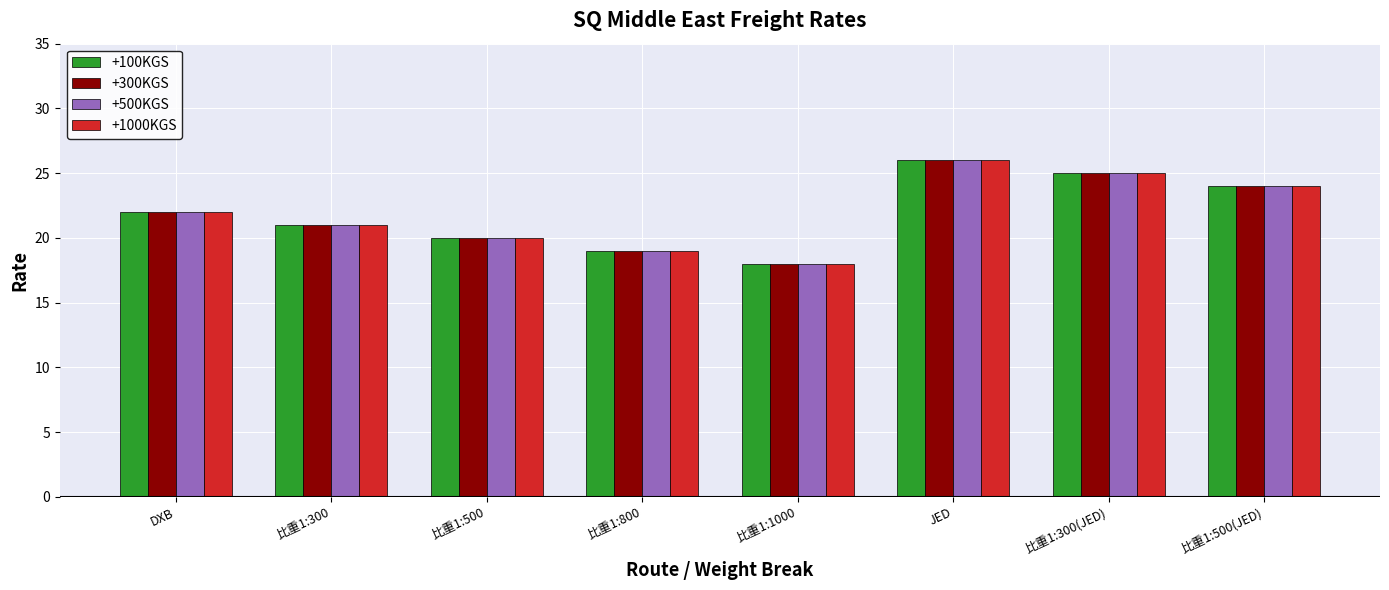

Which category has the lowest value in the +1000KGS series?

比重1:1000